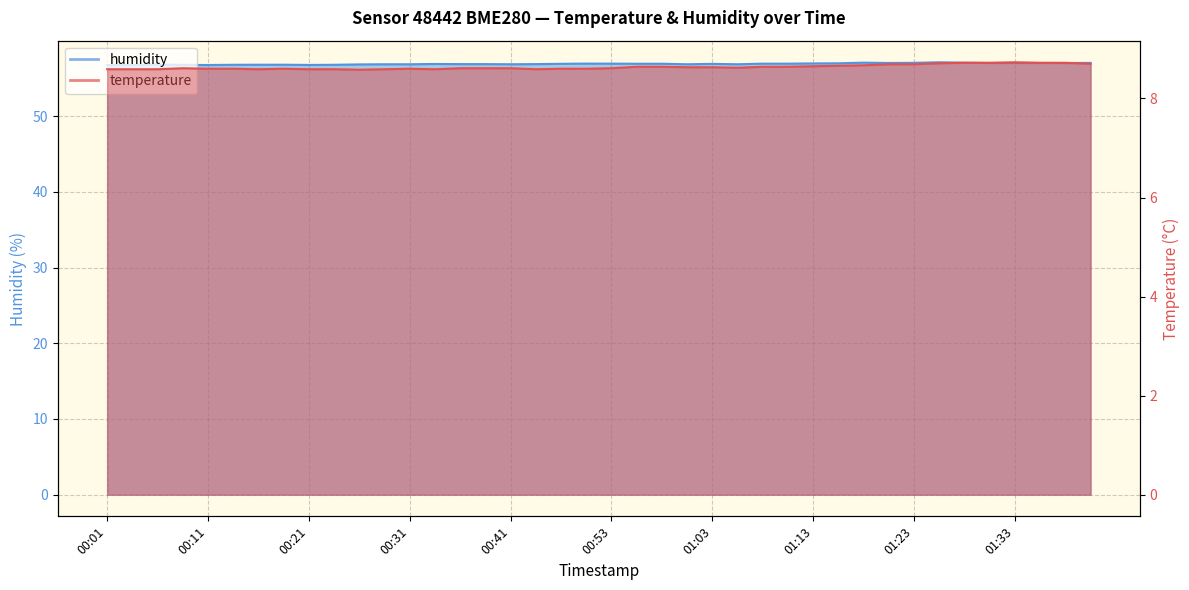

What position from the left is 01:16?

30